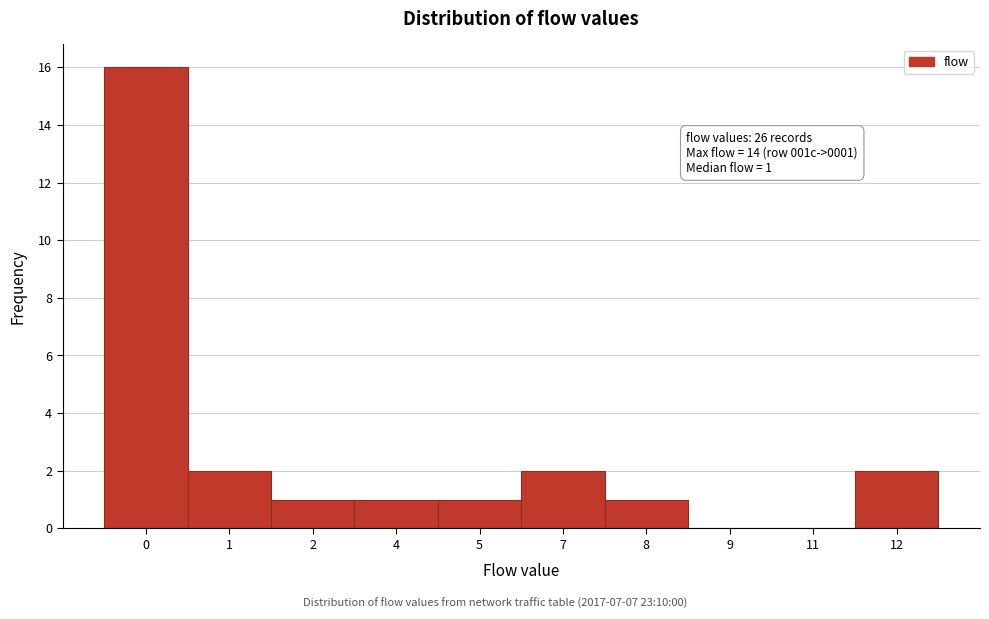

Reading left to right, what are all the values shown in this chart?

0=16	1=2	2=1	4=1	5=1	7=2	8=1	9=0	11=0	12=2